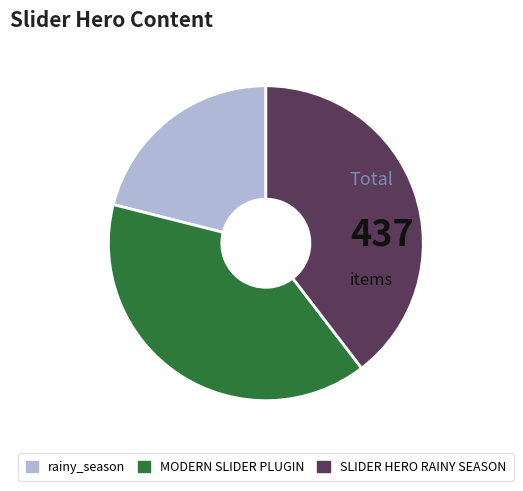

Is the sum of MODERN SLIDER PLUGIN and SLIDER HERO RAINY SEASON greater than half?

Yes